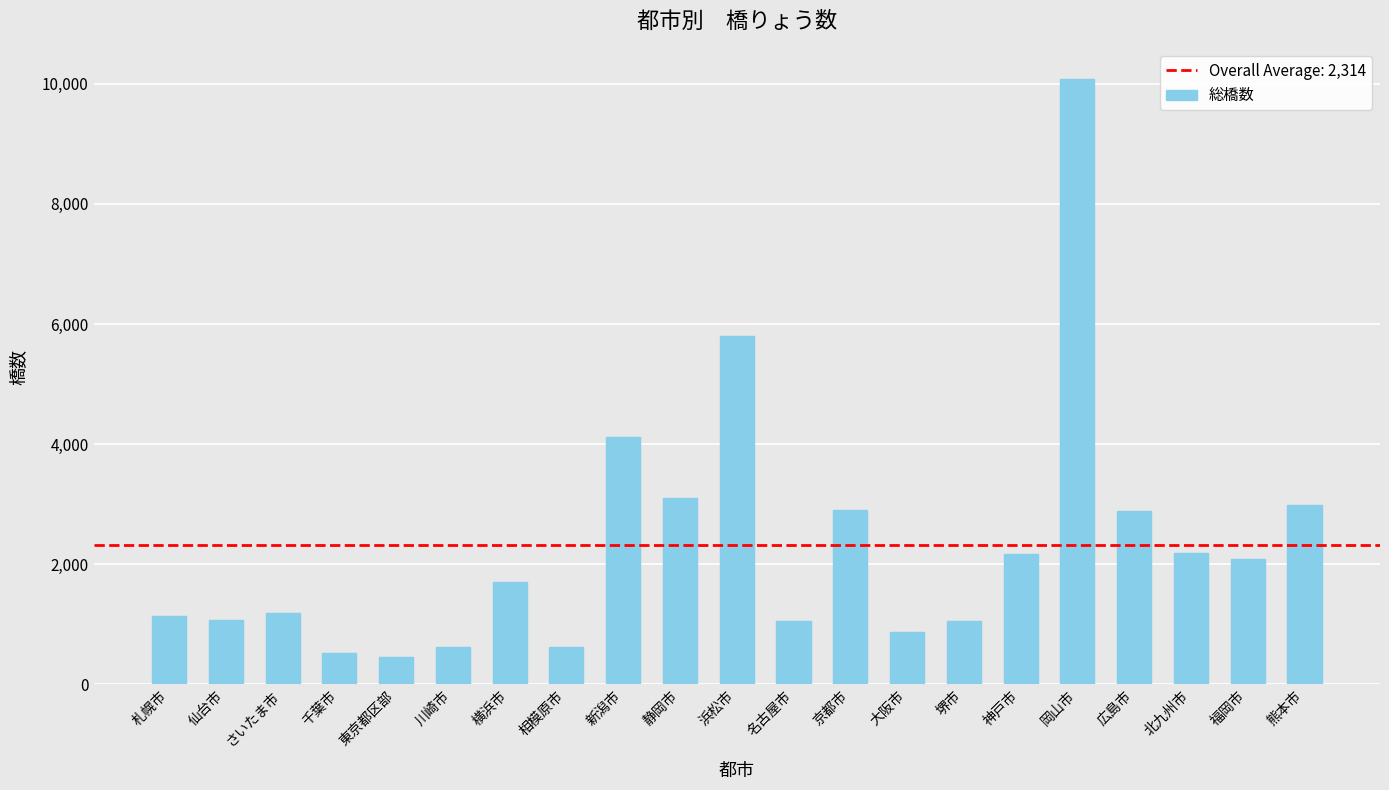

Approximately how many times larger is the value at 相模原市 compared to 仙台市?

0.6